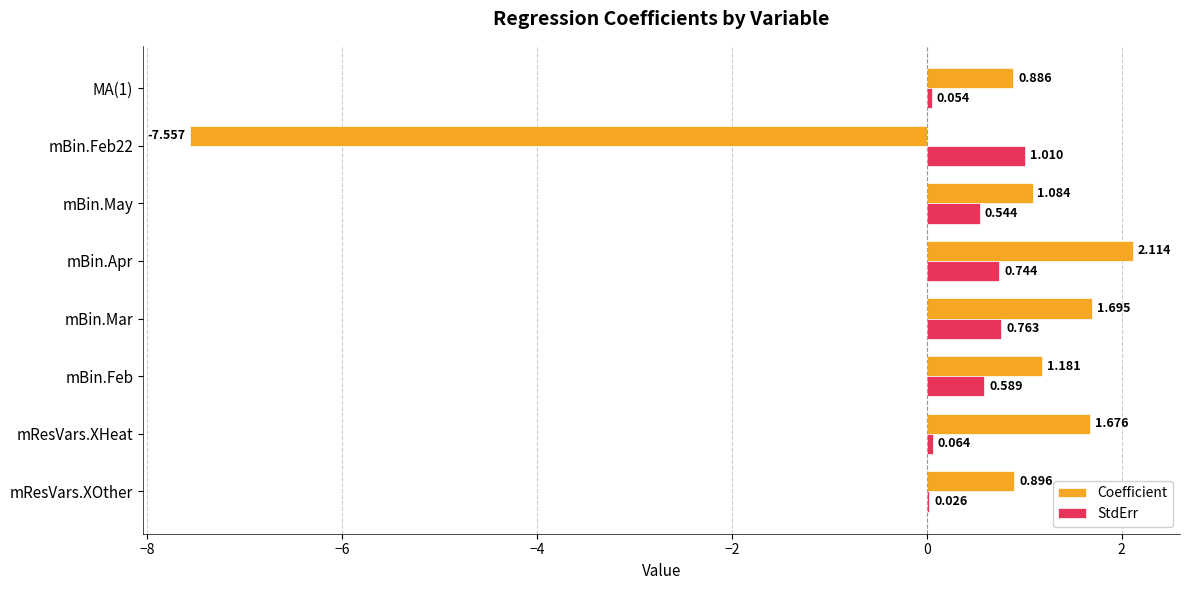

Between mResVars.XOther and mBin.May, which series saw the biggest shift?

StdErr